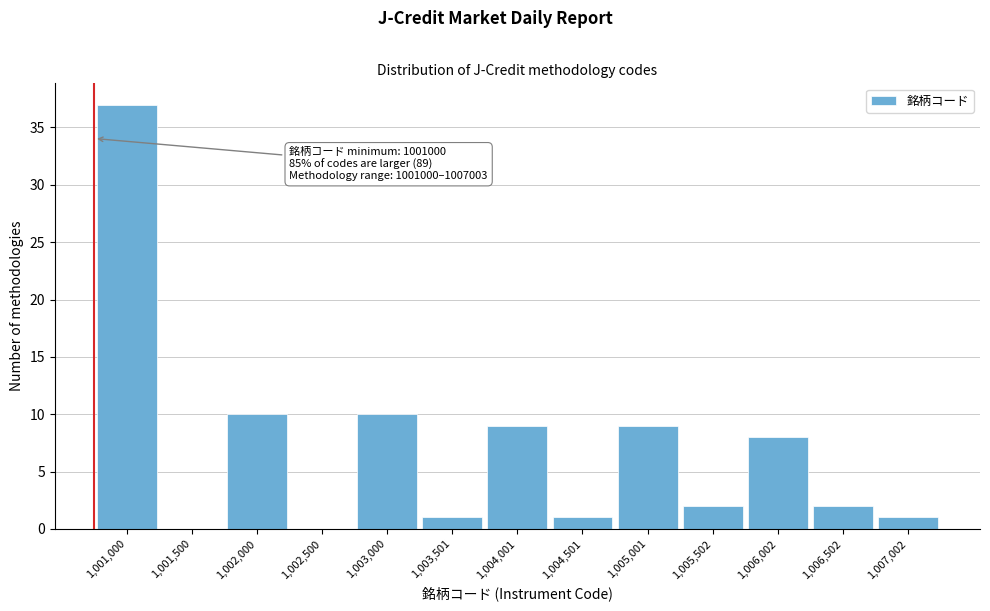

Reading left to right, transcribe all the data shown in this chart.

1,001,000=37	1,001,500=0	1,002,000=10	1,002,500=0	1,003,000=10	1,003,501=1	1,004,001=9	1,004,501=1	1,005,001=9	1,005,502=2	1,006,002=8	1,006,502=2	1,007,002=1